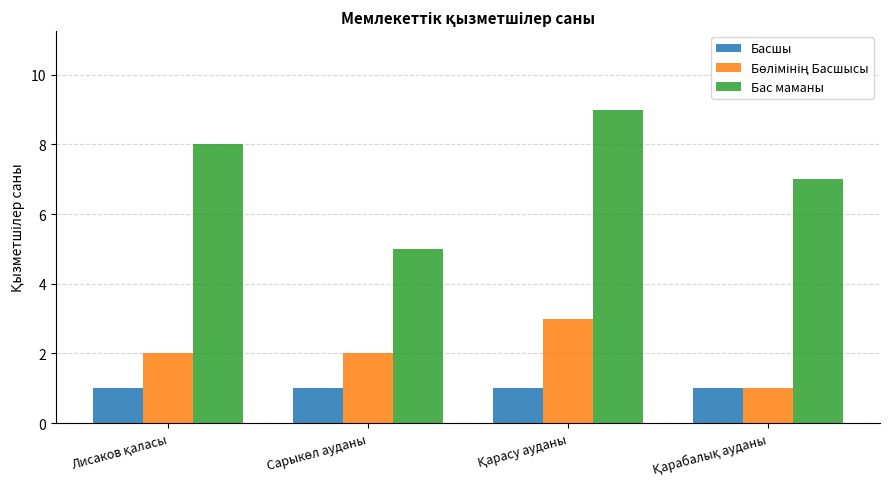

How many Бас маманы values are between 7 and 9?

3